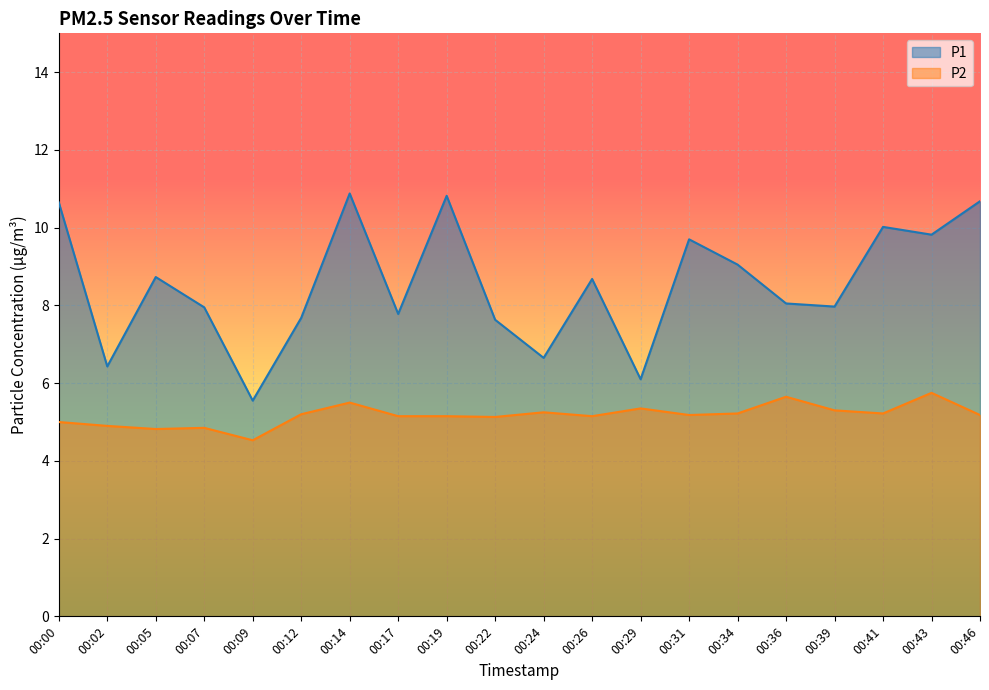

Reading left to right, transcribe all the data shown in this chart.

P1: 00:00=10.7	00:02=6.4	00:05=8.7	00:07=8.0	00:09=5.5	00:12=7.7	00:14=10.9	00:17=7.8	00:19=10.8	00:22=7.6	00:24=6.7	00:26=8.7	00:29=6.1	00:31=9.7	00:34=9.1	00:36=8.1	00:39=8.0	00:41=10.0	00:43=9.8	00:46=10.7
P2: 00:00=5.0	00:02=4.9	00:05=4.8	00:07=4.8	00:09=4.5	00:12=5.2	00:14=5.5	00:17=5.2	00:19=5.2	00:22=5.1	00:24=5.2	00:26=5.2	00:29=5.3	00:31=5.2	00:34=5.2	00:36=5.7	00:39=5.3	00:41=5.2	00:43=5.8	00:46=5.2